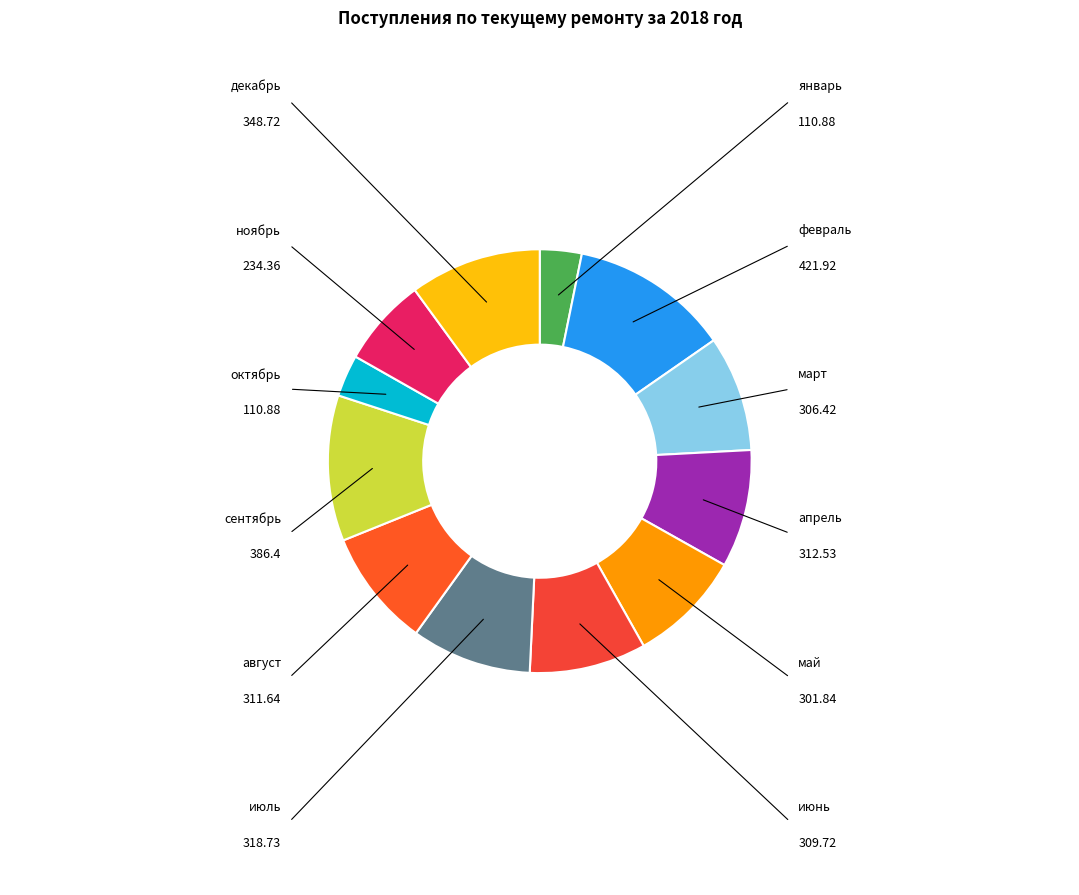

How many segments does this pie chart have?

12